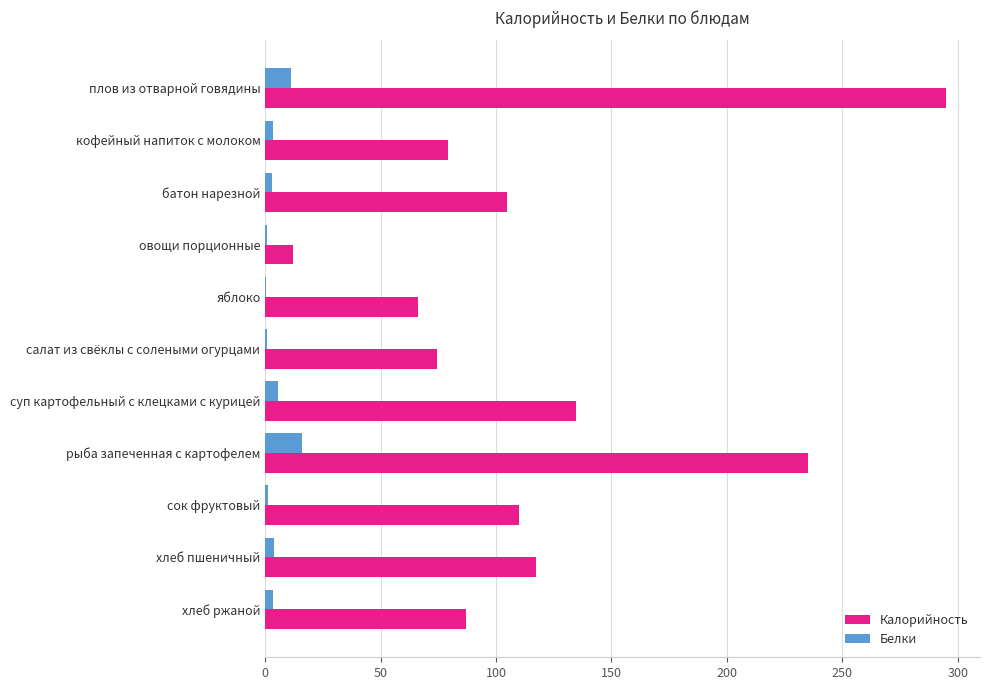

Which category has the highest value in the Калорийность series?

плов из отварной говядины